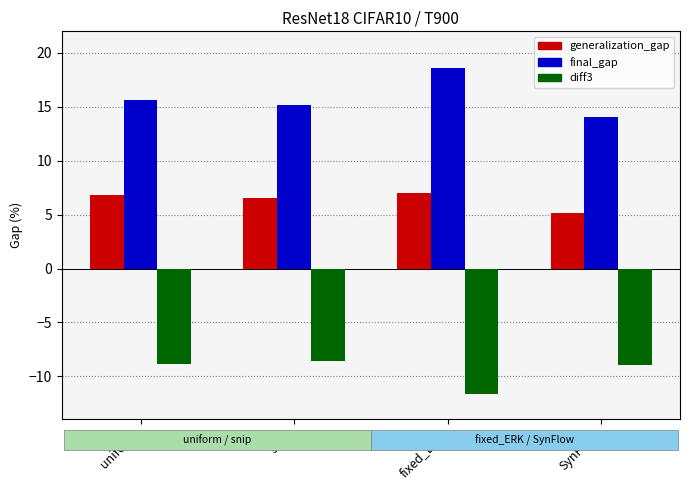

Is it true that generalization_gap equals 7.0 at fixed_ERK?

True